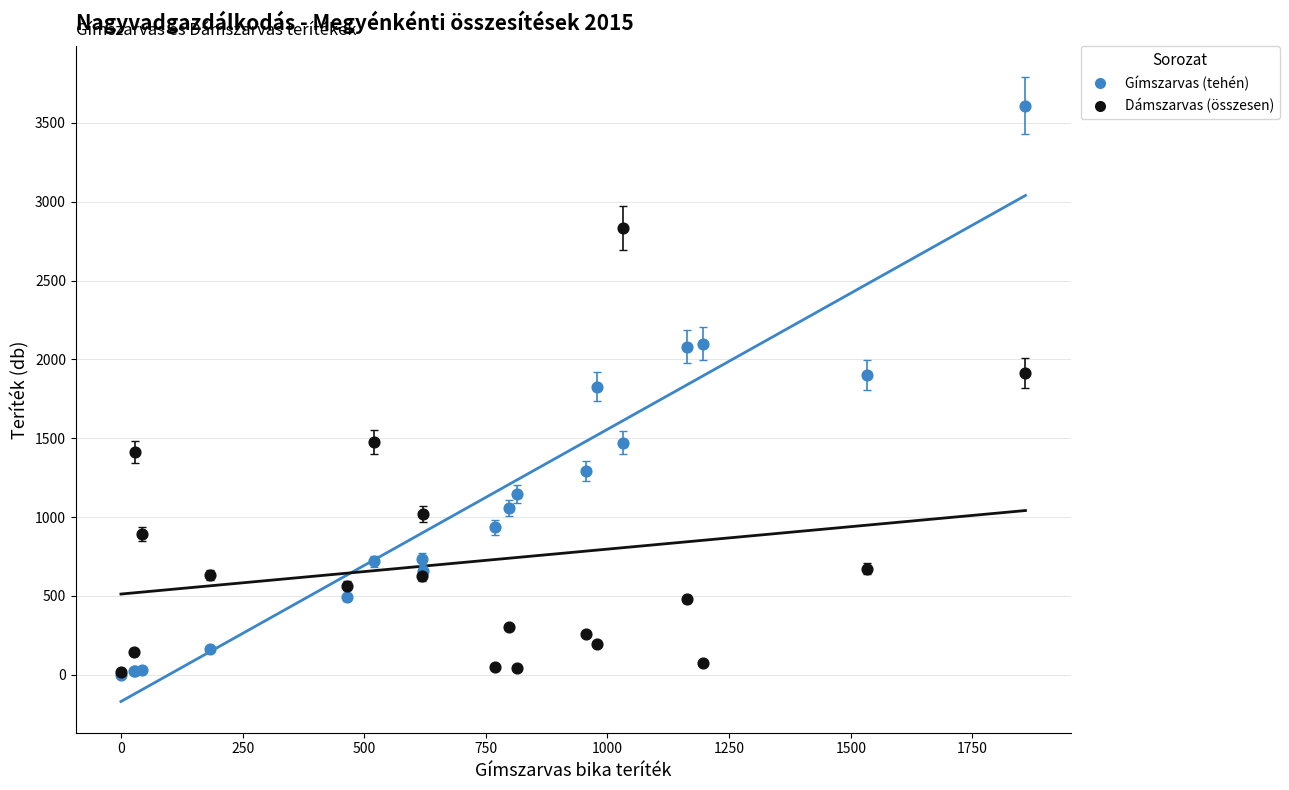

What are all the series names shown in the legend?

Gímszarvas (tehén), Dámszarvas (összesen)